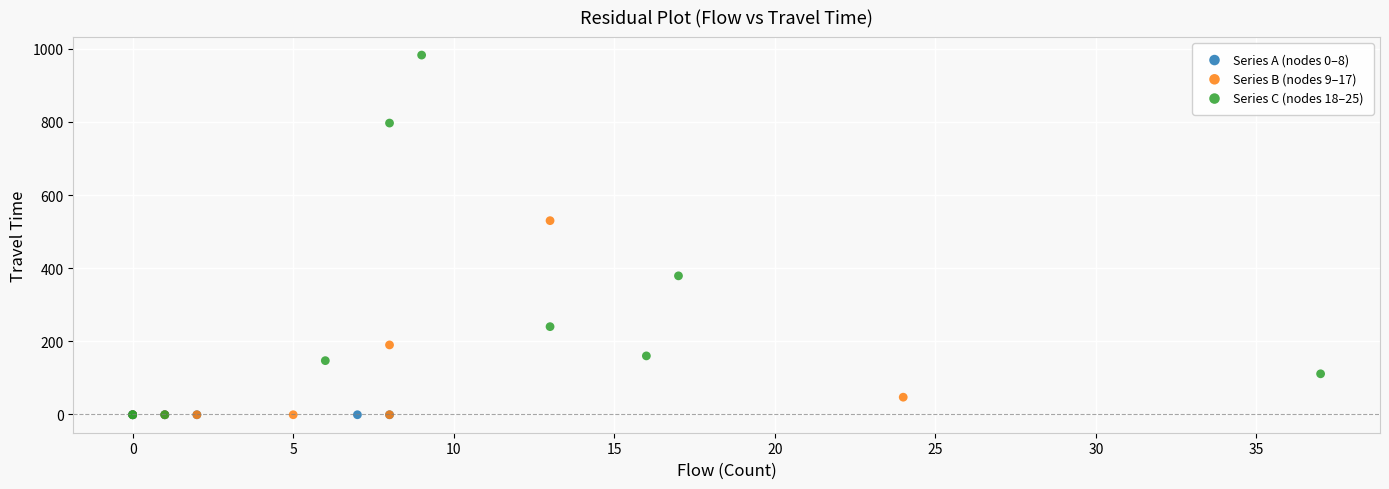

Which series reaches the maximum Y coordinate?

Series C (nodes 18–25)